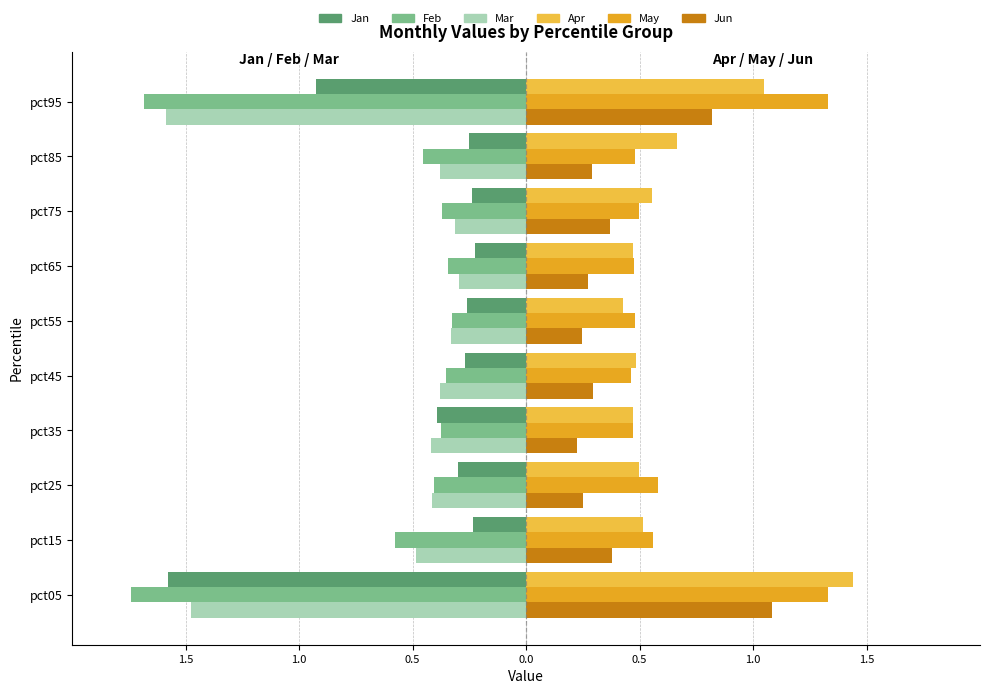

Reading left to right, what are all the values shown in this chart?

Jan: -1.6	-0.2	-0.3	-0.4	-0.3	-0.3	-0.2	-0.2	-0.3	-0.9
Feb: -1.7	-0.6	-0.4	-0.4	-0.4	-0.3	-0.3	-0.4	-0.5	-1.7
Mar: -1.5	-0.5	-0.4	-0.4	-0.4	-0.3	-0.3	-0.3	-0.4	-1.6
Apr: 1.4	0.5	0.5	0.5	0.5	0.4	0.5	0.6	0.7	1.0
May: 1.3	0.6	0.6	0.5	0.5	0.5	0.5	0.5	0.5	1.3
Jun: 1.1	0.4	0.2	0.2	0.3	0.2	0.3	0.4	0.3	0.8